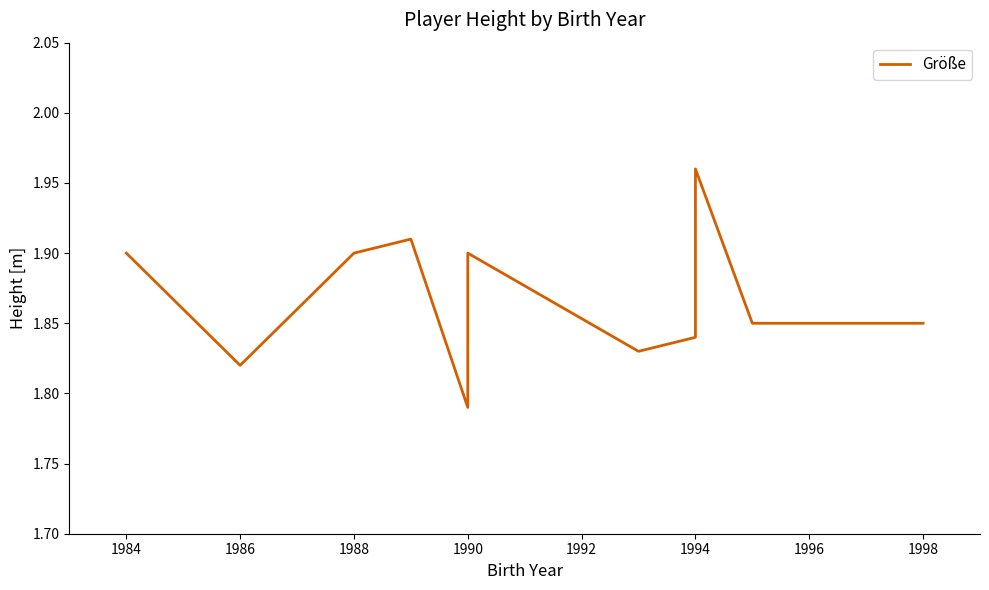

Is this an area chart (filled region under the line)?

No